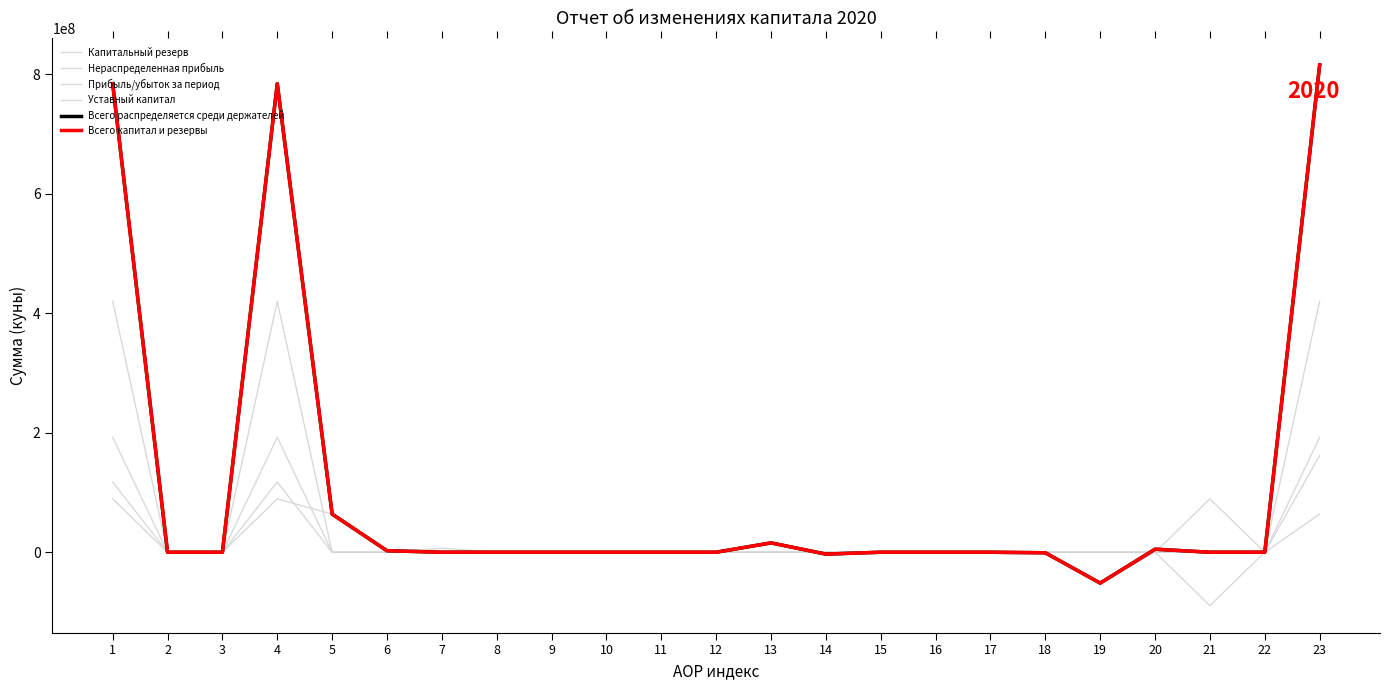

Which series has the largest total across all categories?

Всего капитал и резервы